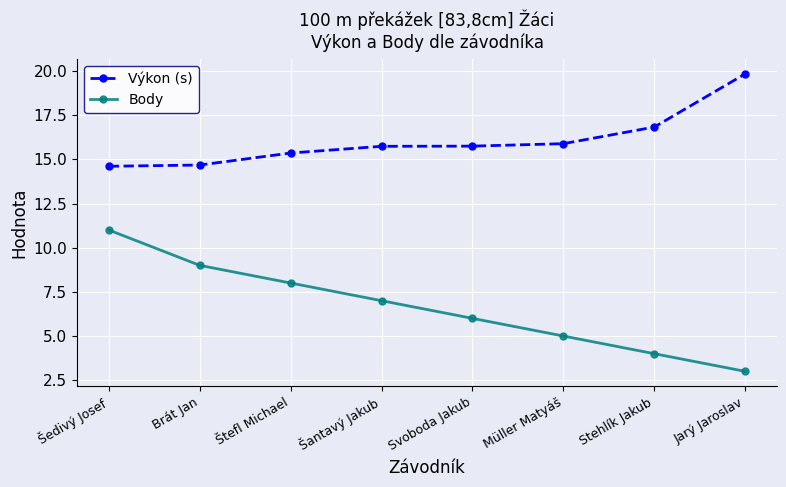

The value of Body at Brát Jan is 1.8. True or false?

False